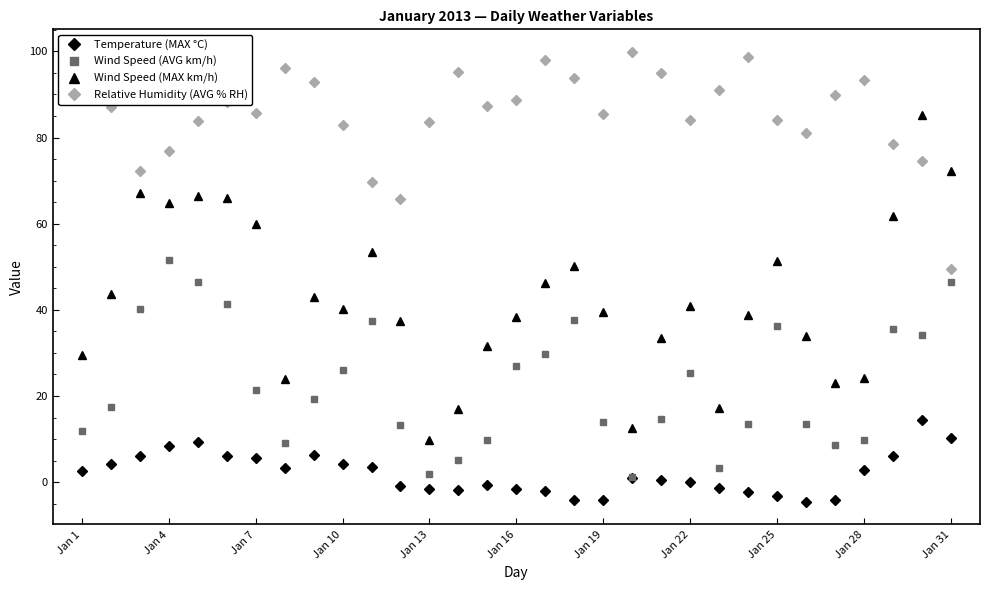

List the series in order of their overall mean, highest first.

Relative Humidity (AVG % RH), Wind Speed (MAX km/h), Wind Speed (AVG km/h), Temperature (MAX °C)